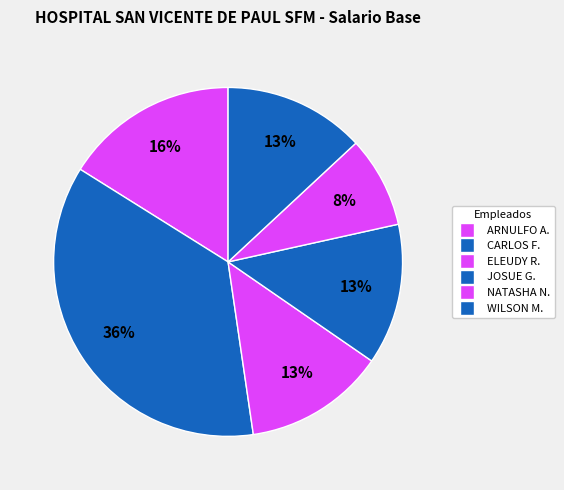

Which slice is the smallest?

NATASHA NIKOLE HERNAIZ SEGURA